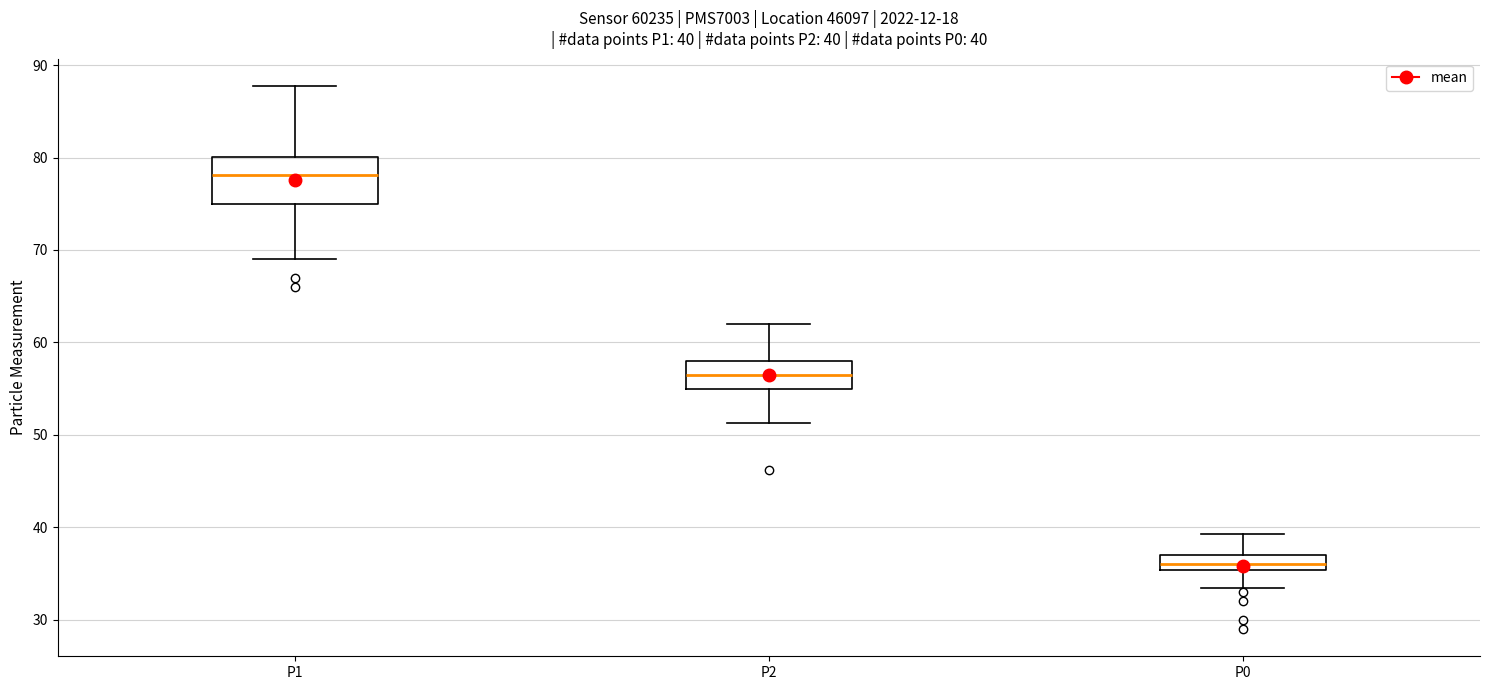

Which box is the tallest, from its lower edge to its upper edge?

P1